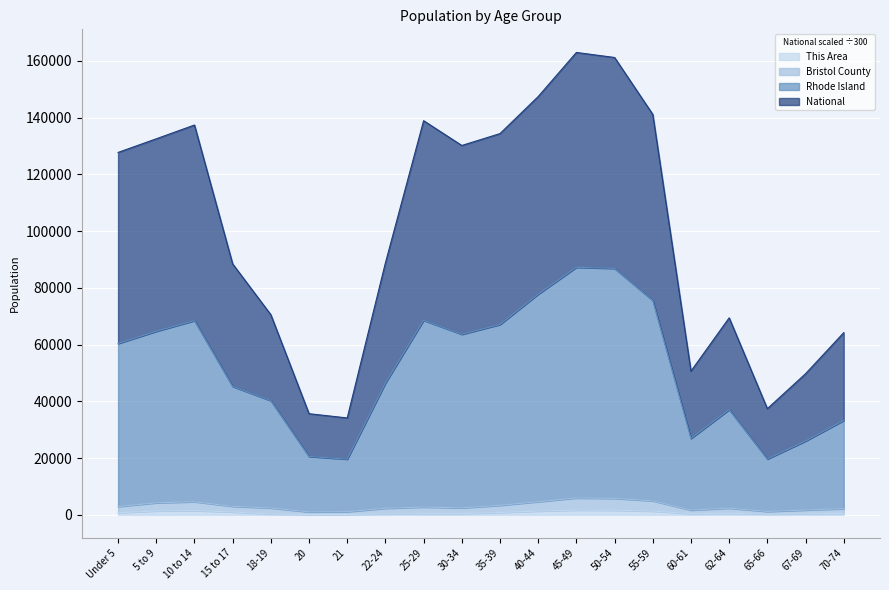

How many values in the Rhode Island series exceed 60362?

9